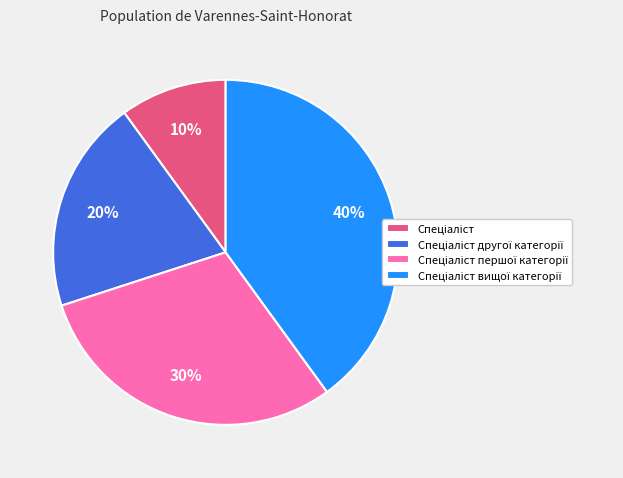

To the nearest percent, what is the average slice percentage?

25%